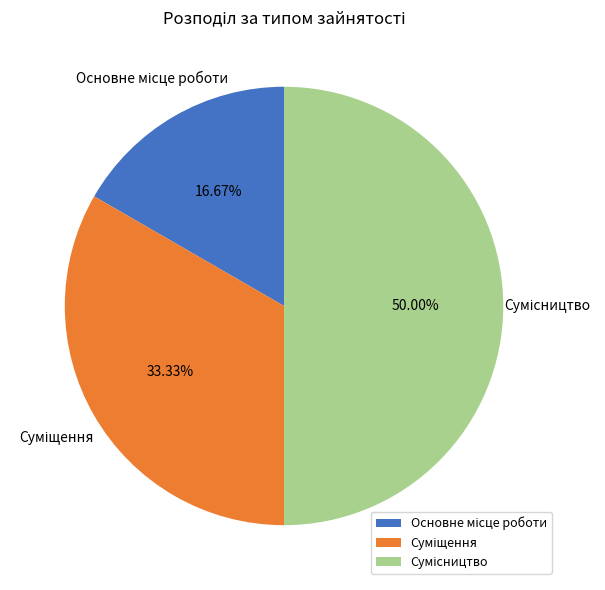

What is the total percentage of Основне місце роботи and Суміщення?

50.0%